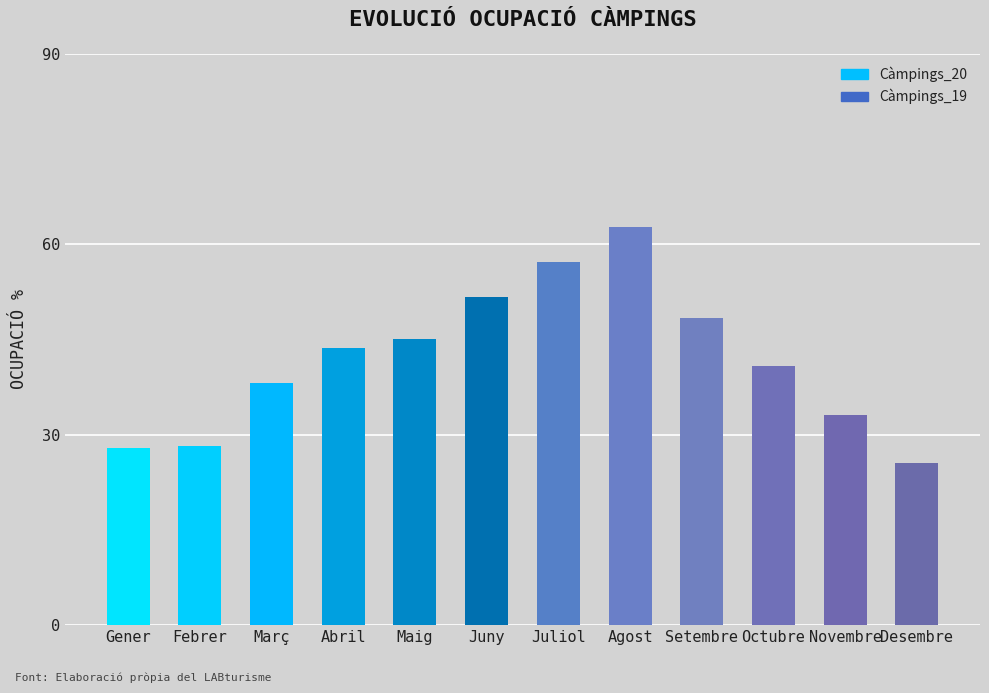

Reading left to right, extract all data points from this chart.

Gener=27.8	Febrer=28.3	Març=38.1	Abril=43.7	Maig=45.1	Juny=51.7	Juliol=57.2	Agost=62.8	Setembre=48.3	Octubre=40.8	Novembre=33.1	Desembre=25.5